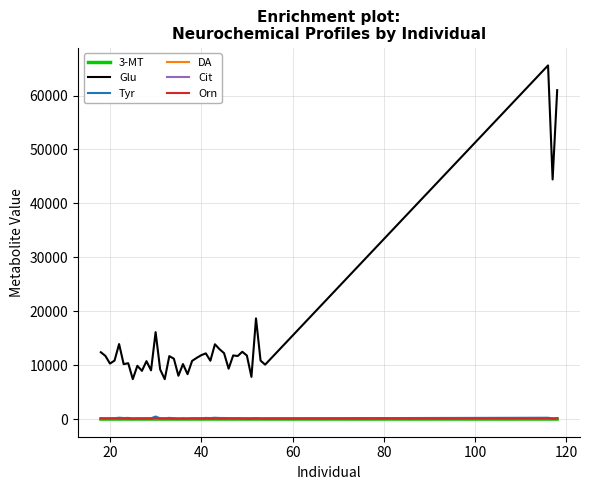

Which series has the largest range (max minus min)?

Glu